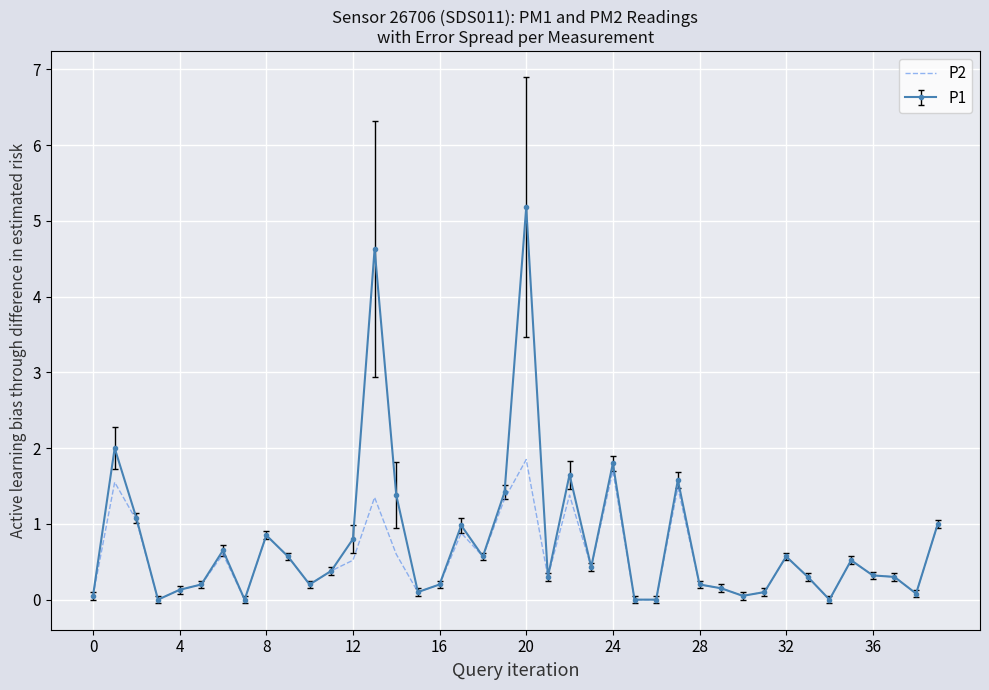

Which series has the largest range (max minus min)?

P1